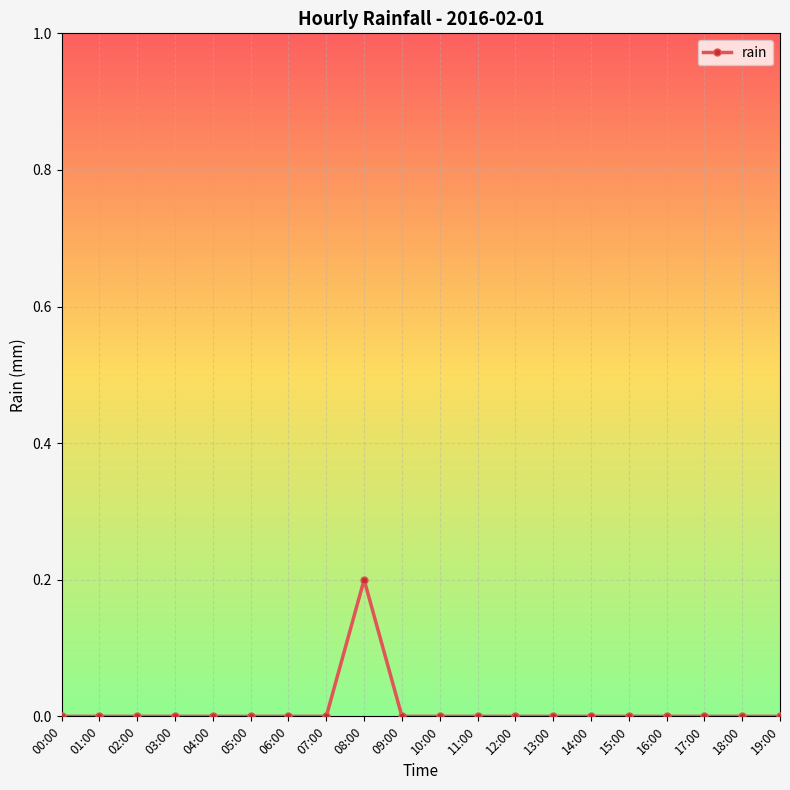

At which category does the chart reach its peak across all series?

08:00